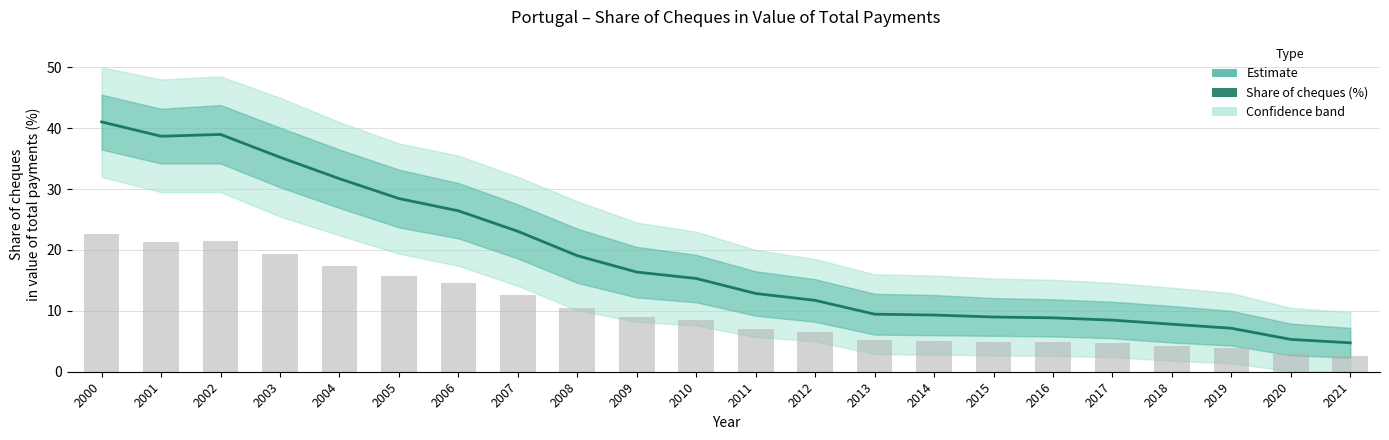

Approximately how many times larger is the value at 2006 compared to 2010?

1.7